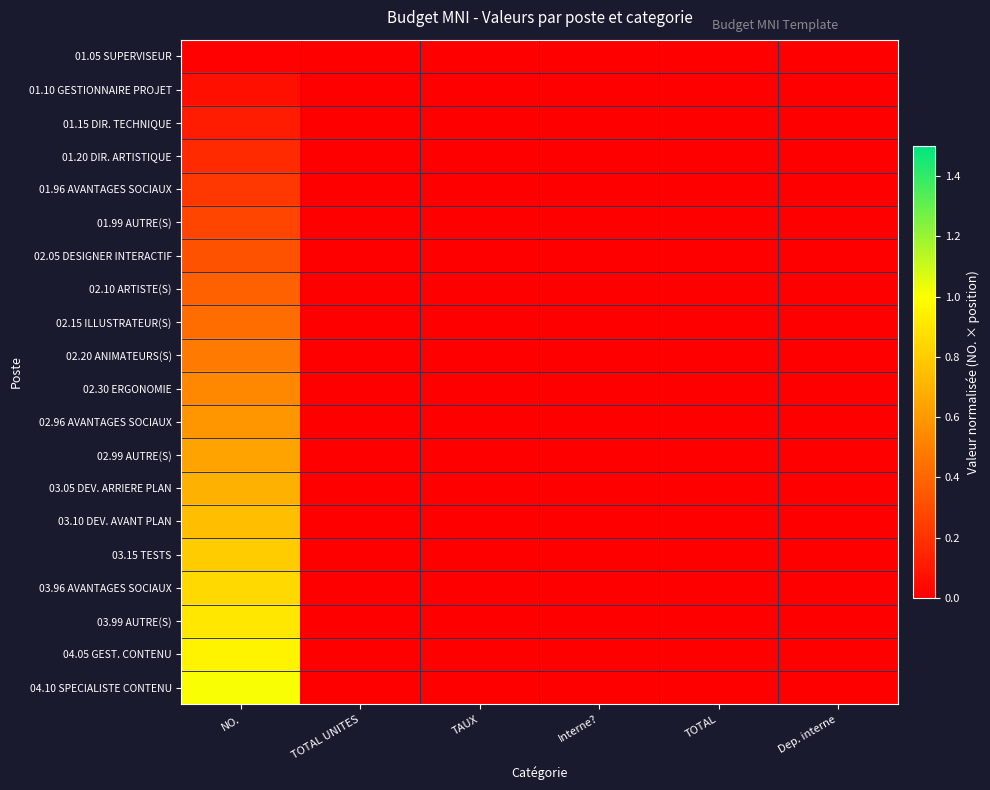

Reading right to left, extract all data points from this chart.

01.05 SUPERVISEUR: Dep. interne=0.0	TOTAL=0.0	Interne?=0.0	TAUX=0.0	TOTAL UNITES=0.0	NO.=0.0
01.10 GESTIONNAIRE PROJET: Dep. interne=0.0	TOTAL=0.0	Interne?=0.0	TAUX=0.0	TOTAL UNITES=0.0	NO.=0.1
01.15 DIR. TECHNIQUE: Dep. interne=0.0	TOTAL=0.0	Interne?=0.0	TAUX=0.0	TOTAL UNITES=0.0	NO.=0.1
01.20 DIR. ARTISTIQUE: Dep. interne=0.0	TOTAL=0.0	Interne?=0.0	TAUX=0.0	TOTAL UNITES=0.0	NO.=0.2
01.96 AVANTAGES SOCIAUX: Dep. interne=0.0	TOTAL=0.0	Interne?=0.0	TAUX=0.0	TOTAL UNITES=0.0	NO.=0.2
01.99 AUTRE(S): Dep. interne=0.0	TOTAL=0.0	Interne?=0.0	TAUX=0.0	TOTAL UNITES=0.0	NO.=0.3
02.05 DESIGNER INTERACTIF: Dep. interne=0.0	TOTAL=0.0	Interne?=0.0	TAUX=0.0	TOTAL UNITES=0.0	NO.=0.3
02.10 ARTISTE(S): Dep. interne=0.0	TOTAL=0.0	Interne?=0.0	TAUX=0.0	TOTAL UNITES=0.0	NO.=0.4
02.15 ILLUSTRATEUR(S): Dep. interne=0.0	TOTAL=0.0	Interne?=0.0	TAUX=0.0	TOTAL UNITES=0.0	NO.=0.4
02.20 ANIMATEURS(S): Dep. interne=0.0	TOTAL=0.0	Interne?=0.0	TAUX=0.0	TOTAL UNITES=0.0	NO.=0.5
02.30 ERGONOMIE: Dep. interne=0.0	TOTAL=0.0	Interne?=0.0	TAUX=0.0	TOTAL UNITES=0.0	NO.=0.5
02.96 AVANTAGES SOCIAUX: Dep. interne=0.0	TOTAL=0.0	Interne?=0.0	TAUX=0.0	TOTAL UNITES=0.0	NO.=0.6
02.99 AUTRE(S): Dep. interne=0.0	TOTAL=0.0	Interne?=0.0	TAUX=0.0	TOTAL UNITES=0.0	NO.=0.6
03.05 DEV. ARRIERE PLAN: Dep. interne=0.0	TOTAL=0.0	Interne?=0.0	TAUX=0.0	TOTAL UNITES=0.0	NO.=0.7
03.10 DEV. AVANT PLAN: Dep. interne=0.0	TOTAL=0.0	Interne?=0.0	TAUX=0.0	TOTAL UNITES=0.0	NO.=0.7
03.15 TESTS: Dep. interne=0.0	TOTAL=0.0	Interne?=0.0	TAUX=0.0	TOTAL UNITES=0.0	NO.=0.8
03.96 AVANTAGES SOCIAUX: Dep. interne=0.0	TOTAL=0.0	Interne?=0.0	TAUX=0.0	TOTAL UNITES=0.0	NO.=0.9
03.99 AUTRE(S): Dep. interne=0.0	TOTAL=0.0	Interne?=0.0	TAUX=0.0	TOTAL UNITES=0.0	NO.=0.9
04.05 GEST. CONTENU: Dep. interne=0.0	TOTAL=0.0	Interne?=0.0	TAUX=0.0	TOTAL UNITES=0.0	NO.=1.0
04.10 SPECIALISTE CONTENU: Dep. interne=0.0	TOTAL=0.0	Interne?=0.0	TAUX=0.0	TOTAL UNITES=0.0	NO.=1.0